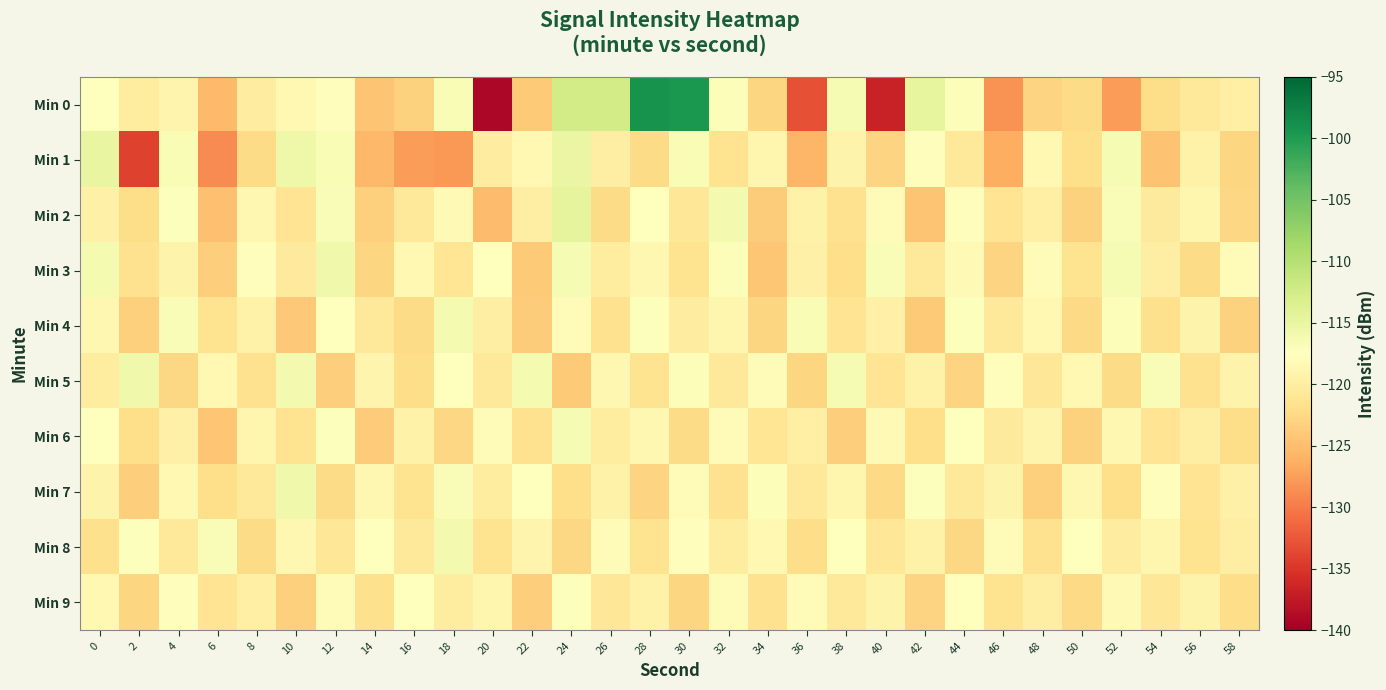

Which series has the widest spread of values?

row_0